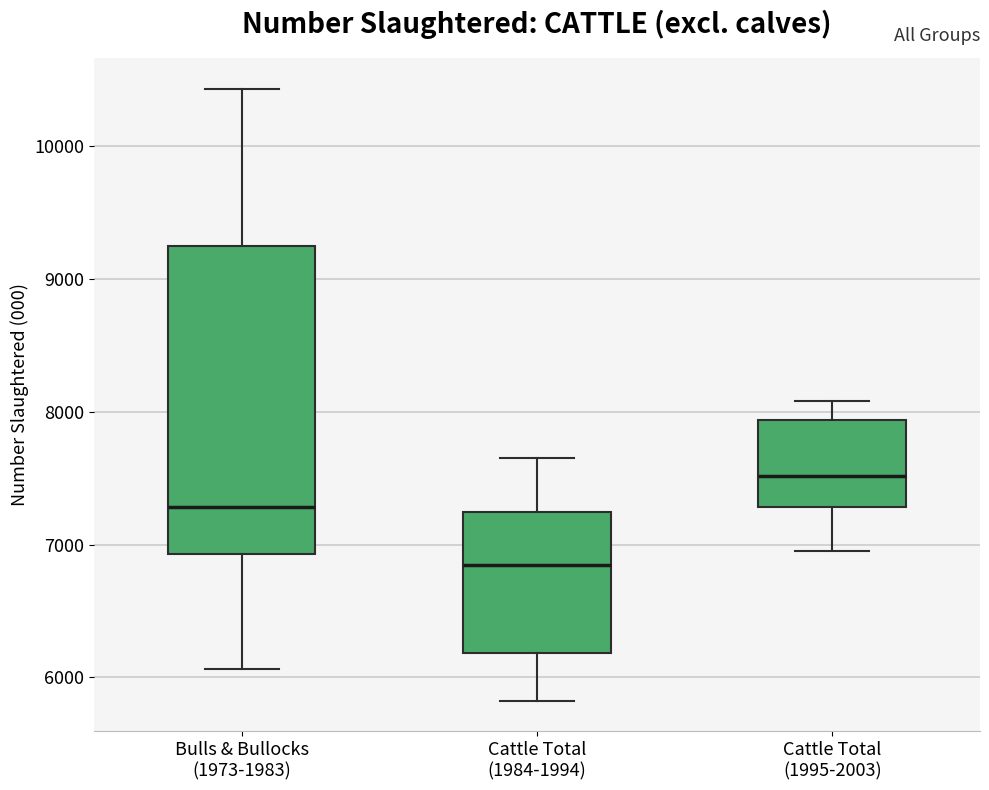

Which box has the highest median line?

Cattle Total (1995-2003)